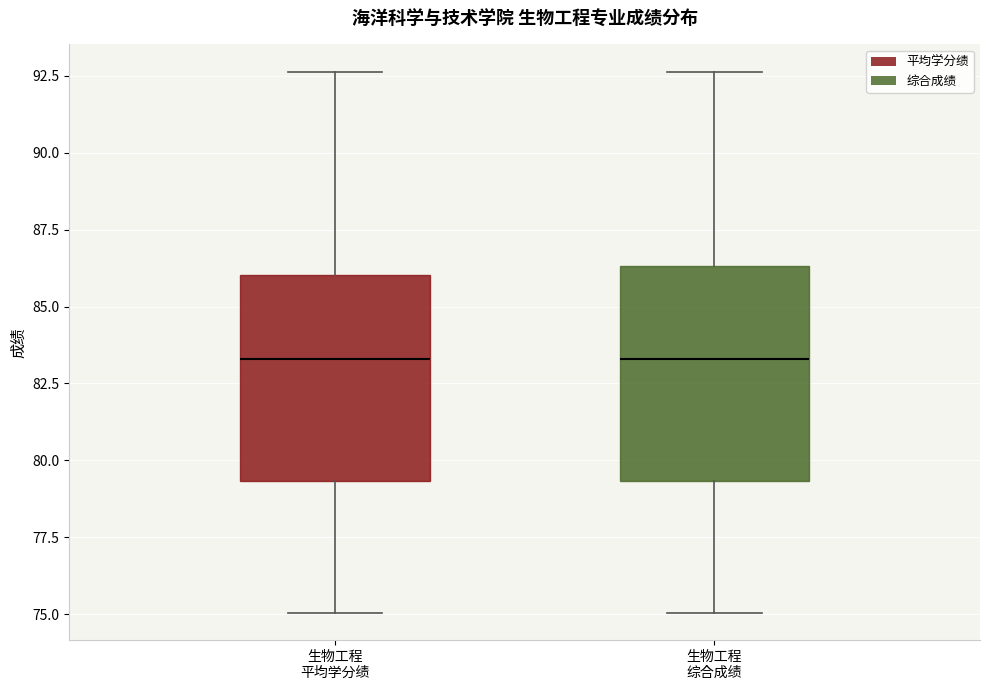

Reading left to right, read every box against the y-axis: the position of its median line, the range the box covers, and the ends of its whiskers. The values are not printed on the chart, so give them approximately, as read against the axis.

生物工程 平均学分绩: median 83.5, box 79.5 to 86.0, whiskers 75.0 to 92.5
生物工程 综合成绩: median 83.5, box 79.5 to 86.5, whiskers 75.0 to 92.5